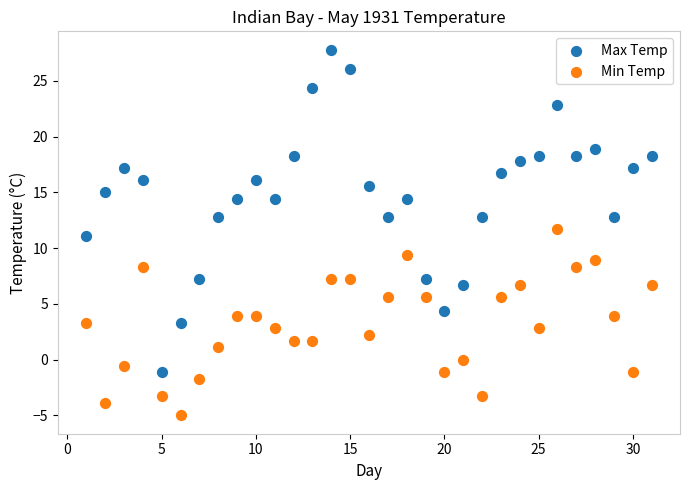

What are all the series names shown in the legend?

Max Temp, Min Temp